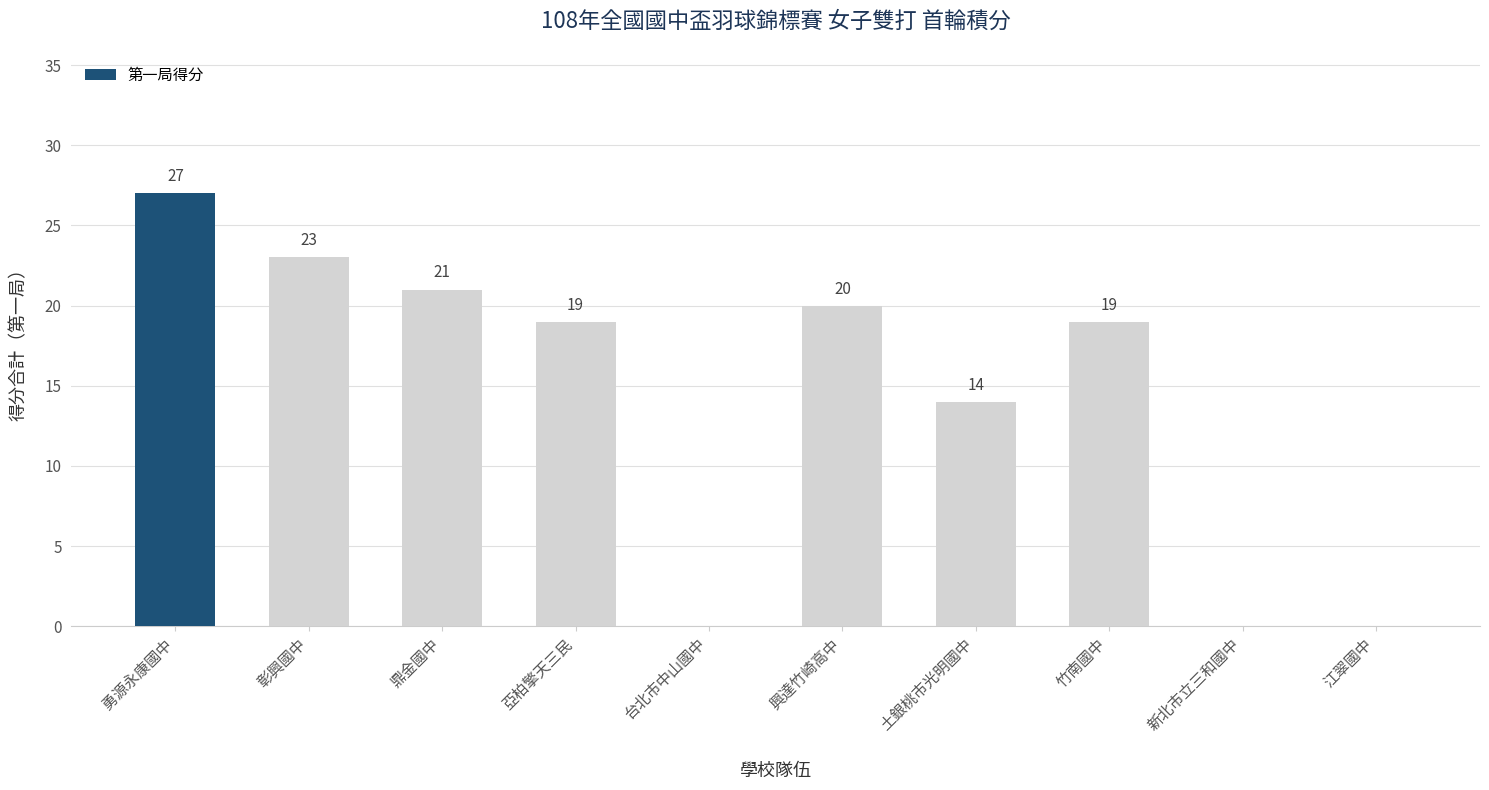

At which label is the value closest to 13?

土銀桃市光明國中